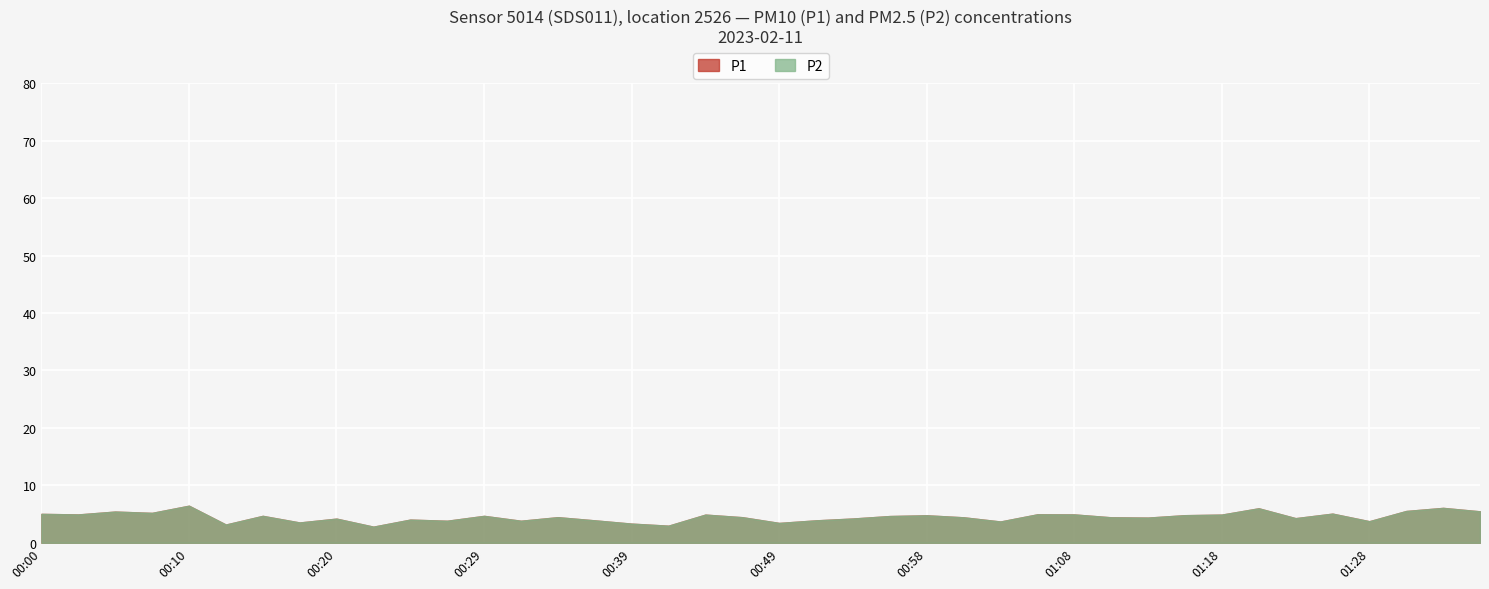

True or false: P2 and P1 cross at least once.

False